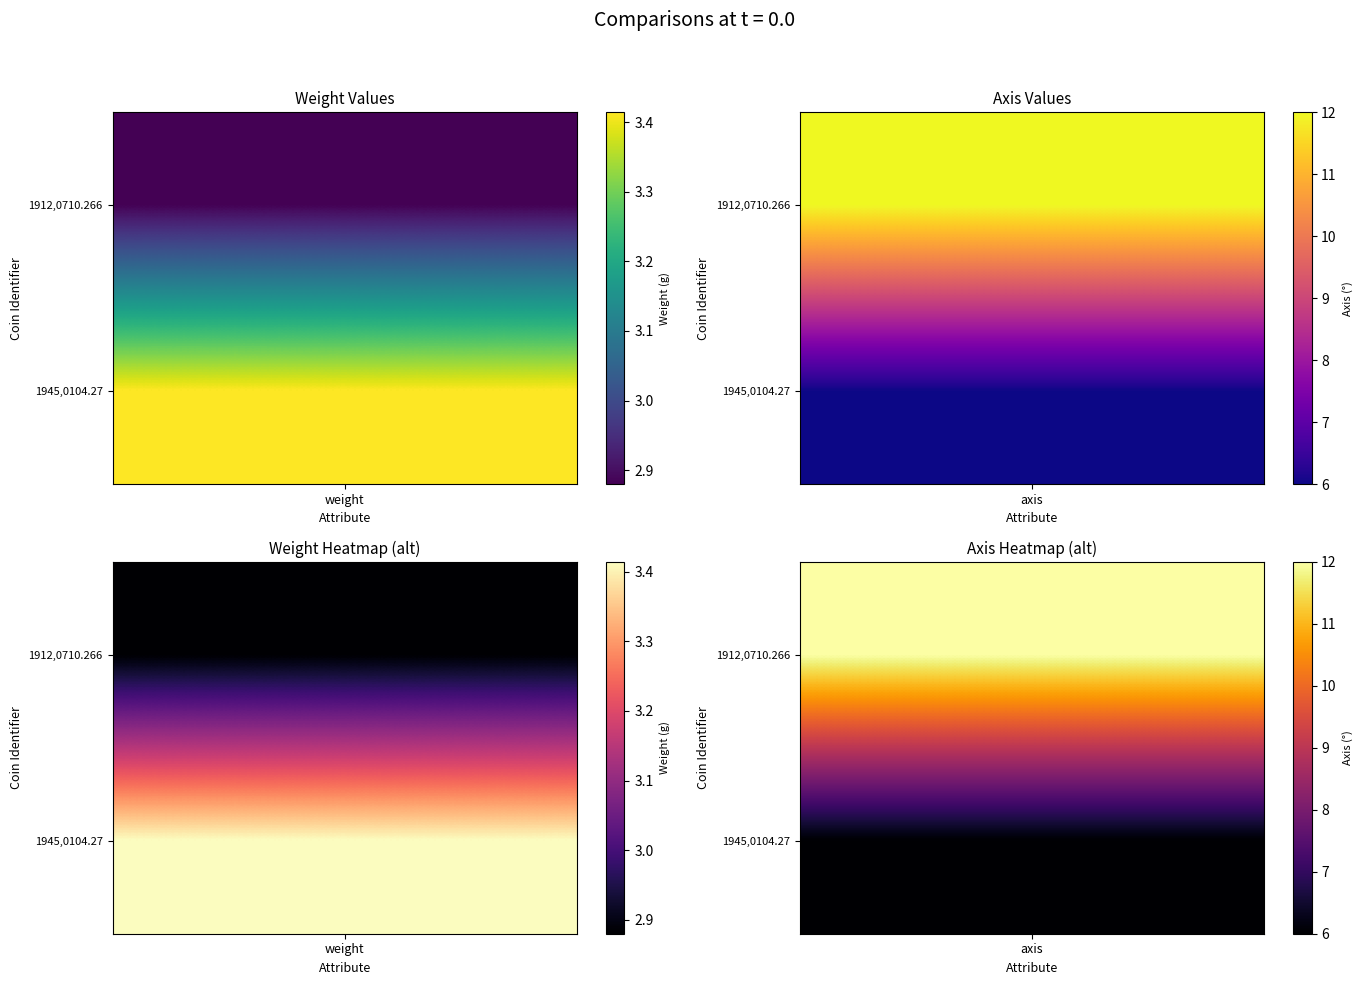

Reading right to left, extract all data points from this chart.

1912,0710.266: 1945,0104.27=12.0	1912,0710.266=2.9
1945,0104.27: 1945,0104.27=6.0	1912,0710.266=3.4